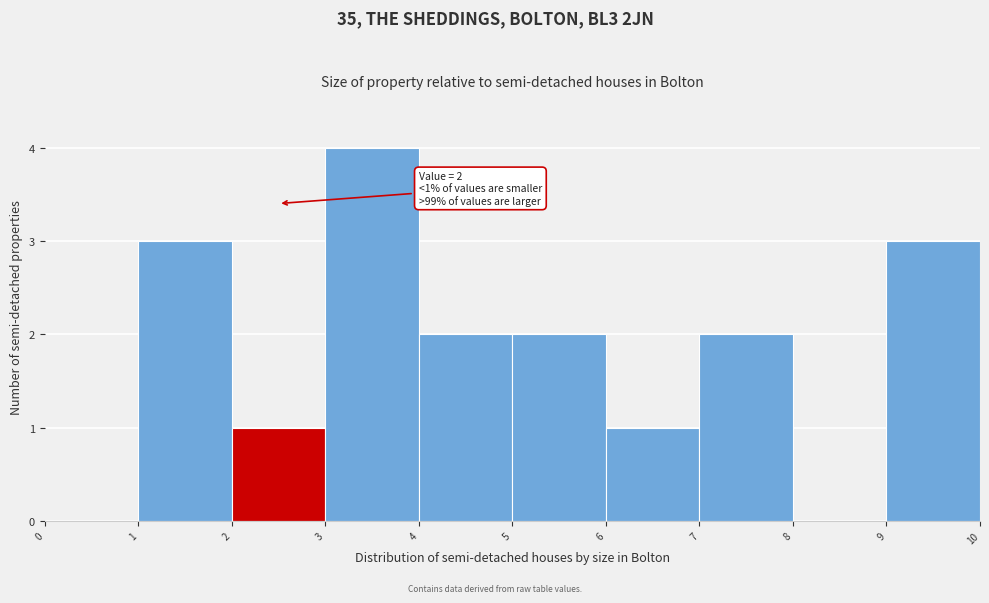

Which range on the x-axis has the tallest bar?

3 to 4